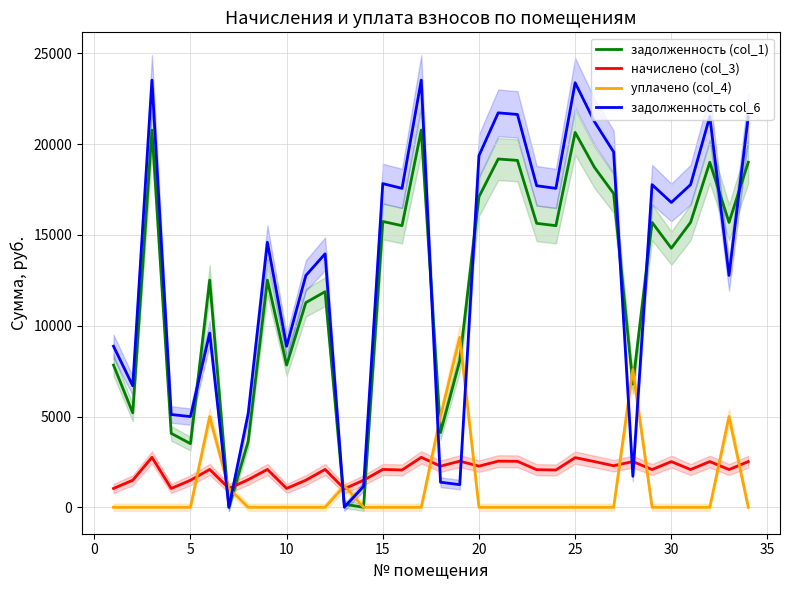

What is the highest value of the задолженность (col_1) series?

20775.1